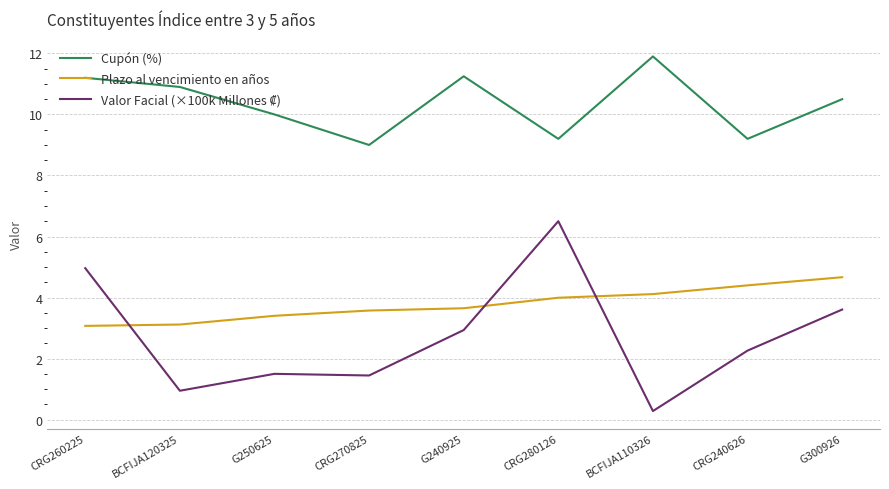

What position from the right is CRG280126?

4